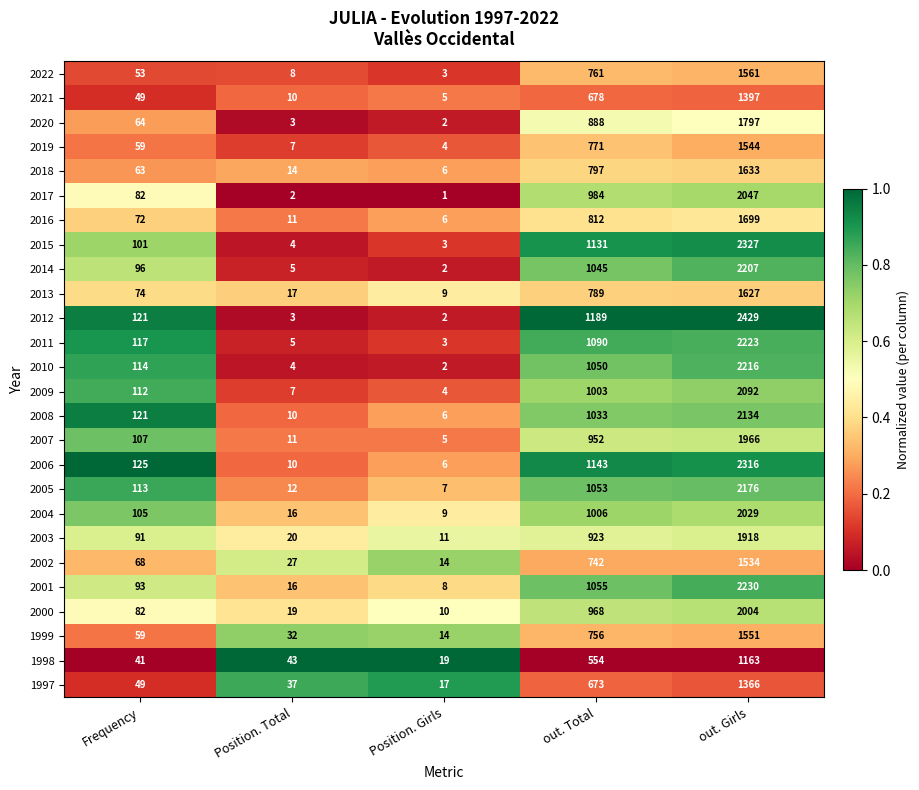

Which series has the largest range (max minus min)?

2012